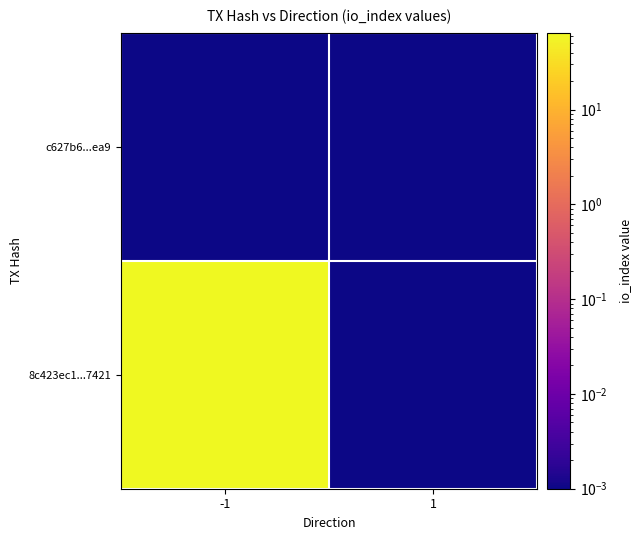

What is the total value across all series at -1?

65.0